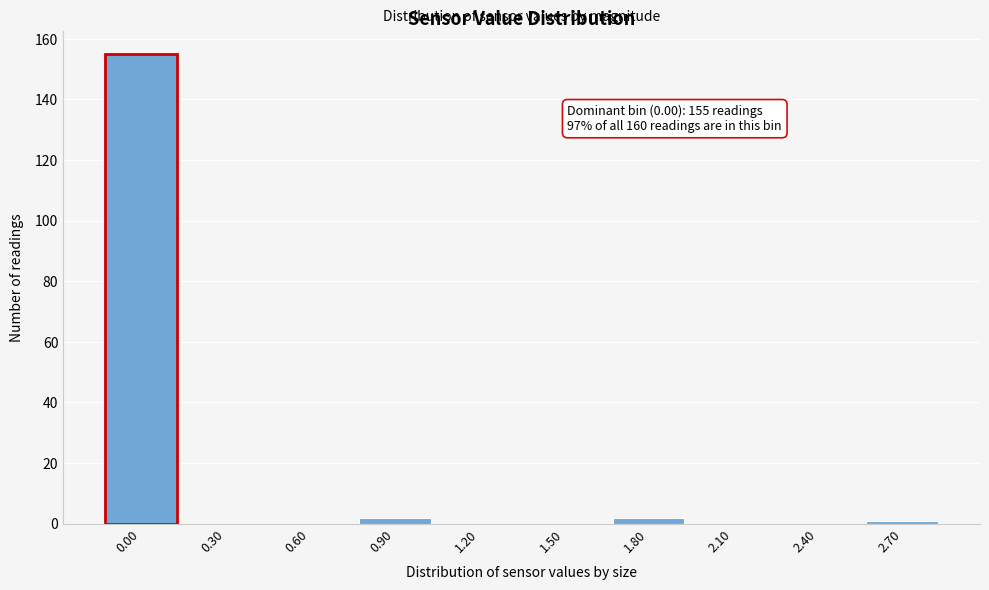

Reading left to right, extract all data points from this chart.

0.00=155	0.30=0	0.60=0	0.90=2	1.20=0	1.50=0	1.80=2	2.10=0	2.40=0	2.70=1